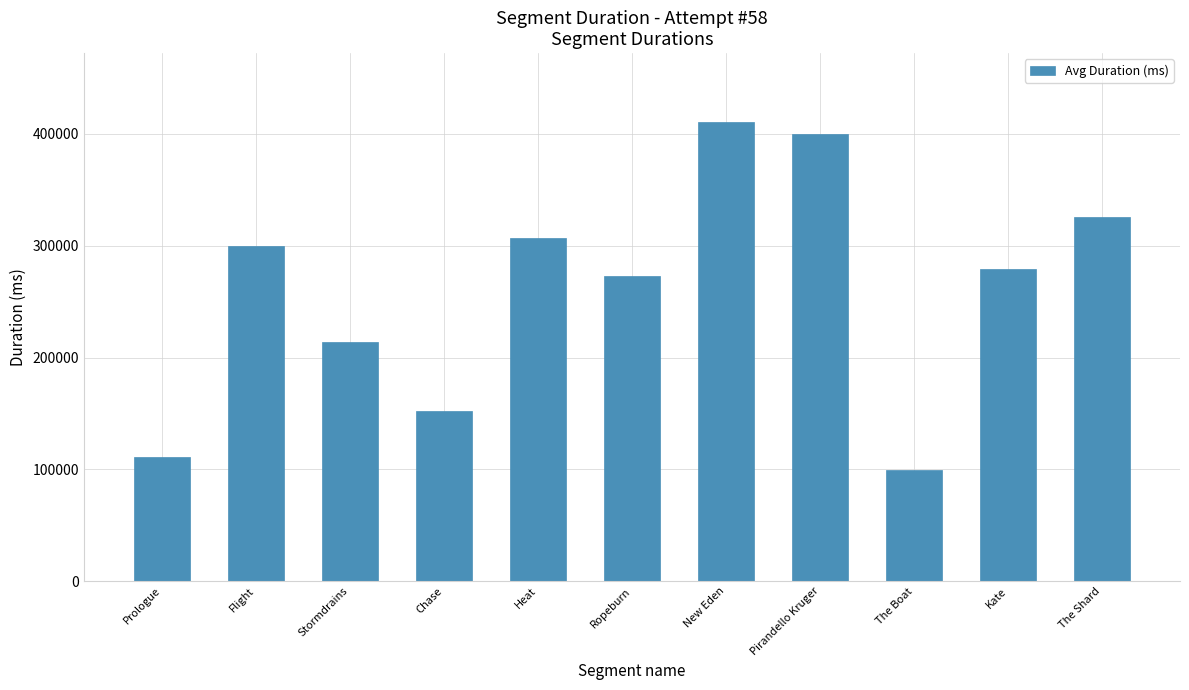

List the labels in order of value, smallest first.

The Boat, Prologue, Chase, Stormdrains, Ropeburn, Kate, Flight, Heat, The Shard, Pirandello Kruger, New Eden